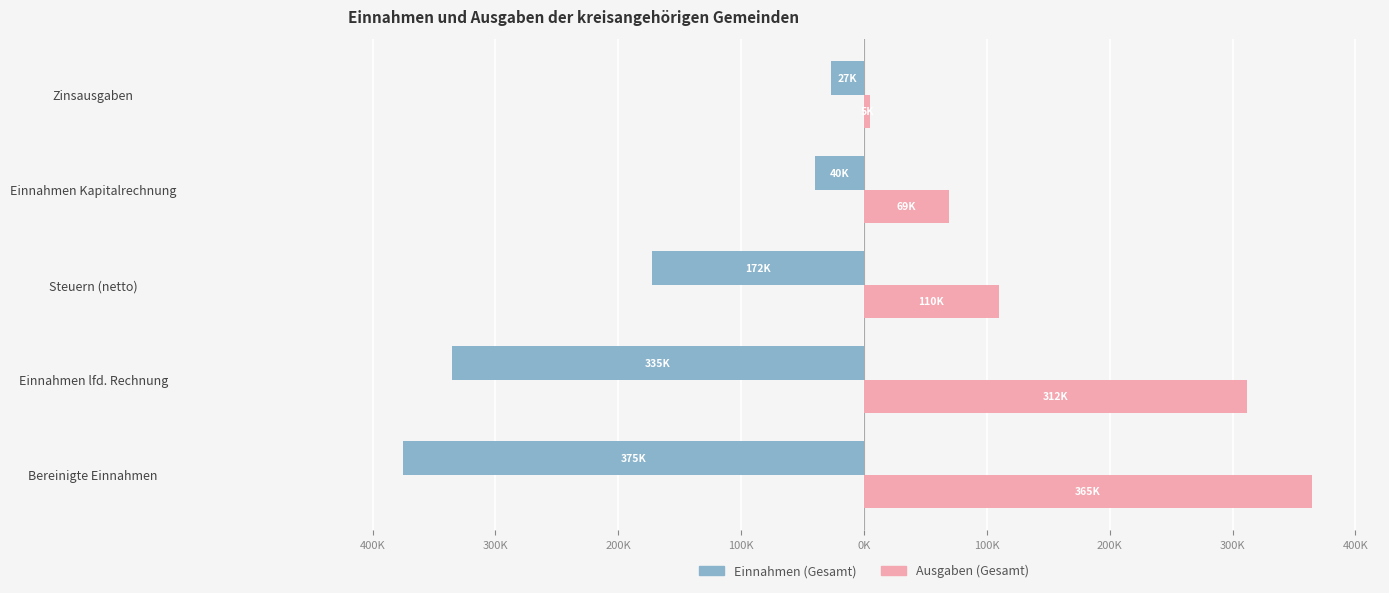

What is the difference between the second highest and minimum values in the Ausgaben (Gesamt) series?

306613.0